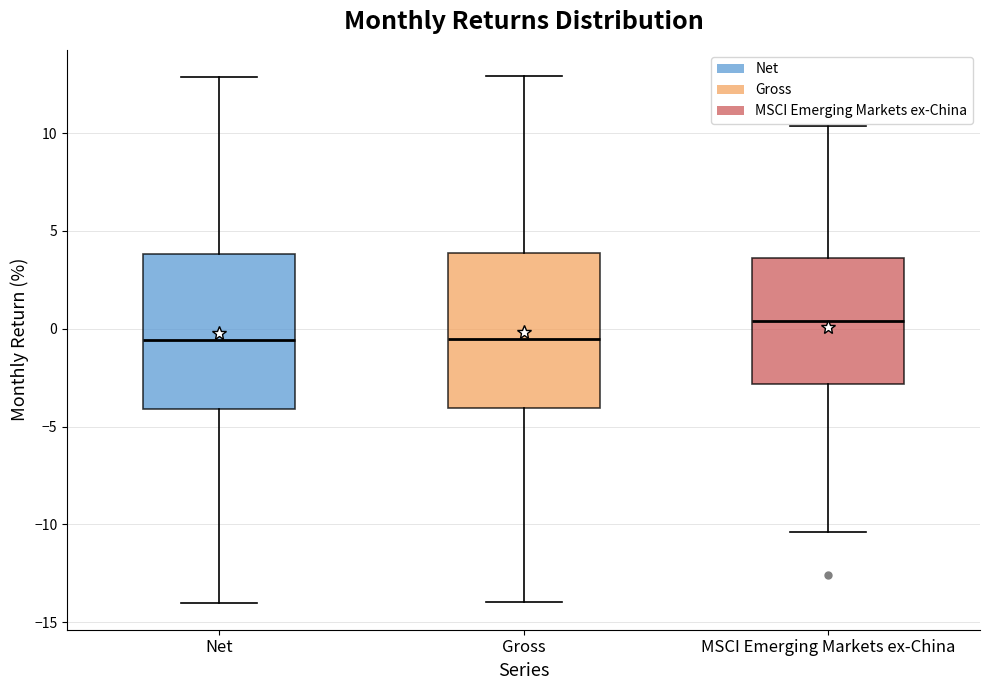

Where is the upper edge of the box for MSCI Emerging Markets ex-China on the y-axis? The values are not printed on the chart, so give them approximately, as read against the axis.

3.5